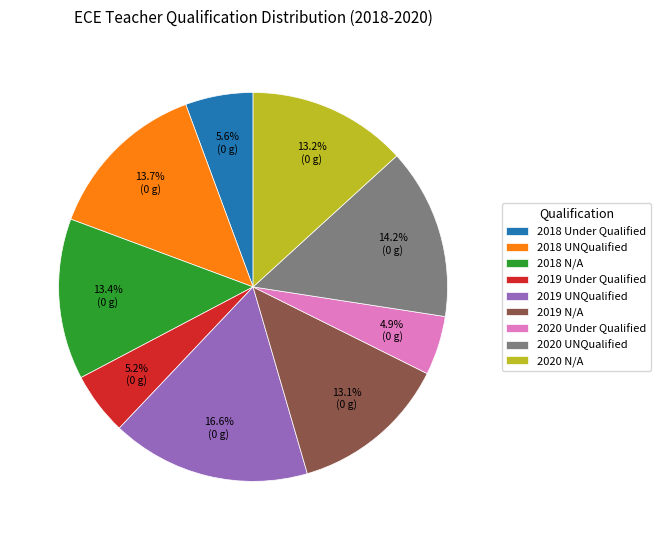

To the nearest percent, what is the difference between the 2018 Under Qualified and 2018 UNQualified slice percentages?

8%